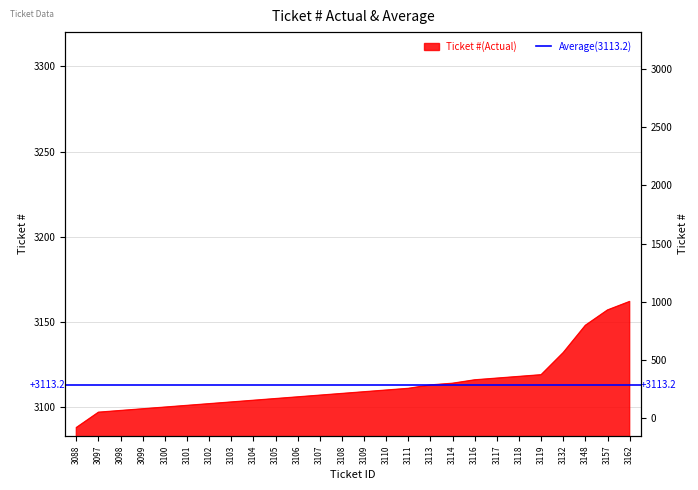

At which label is the value closest to 3125?

3119